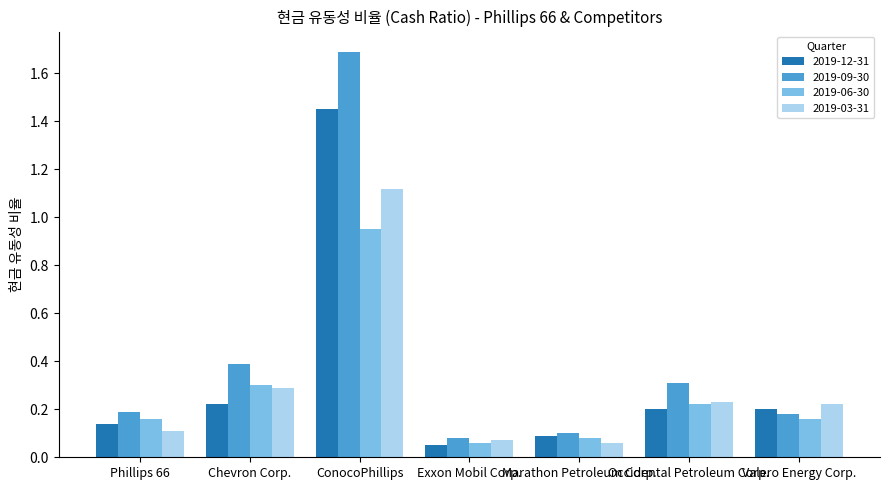

Where is 2019-12-31 nearest to the value 0?

Exxon Mobil Corp.